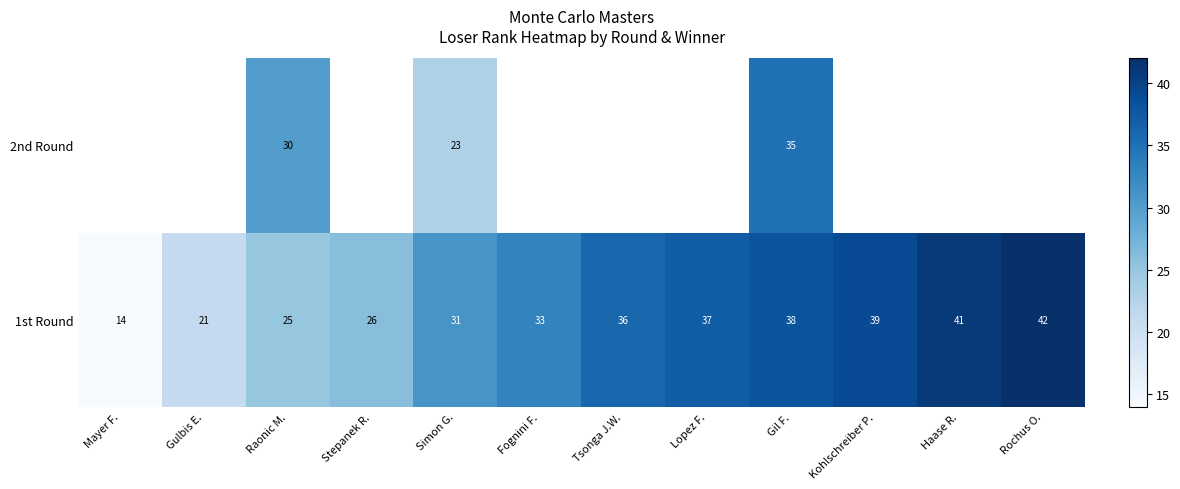

What is the difference between the highest and lowest values at Gil F.?

3